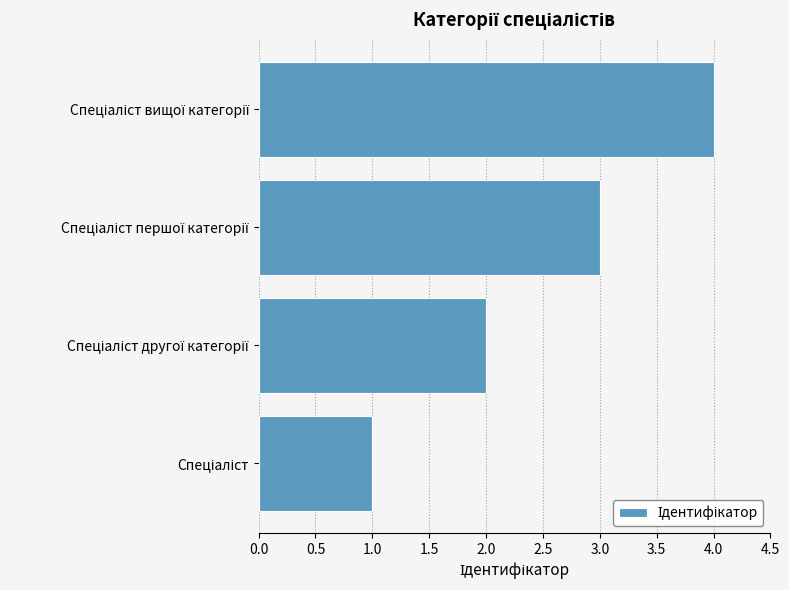

What is the difference between the maximum and minimum values?

3